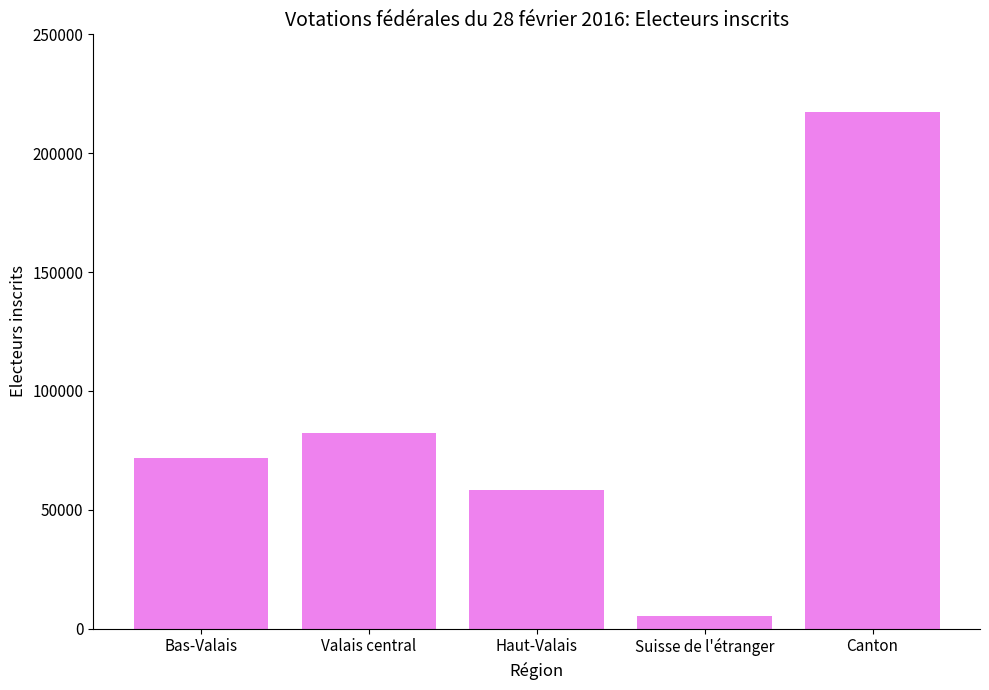

Rank the categories by value from lowest to highest.

Suisse de l'étranger, Haut-Valais, Bas-Valais, Valais central, Canton